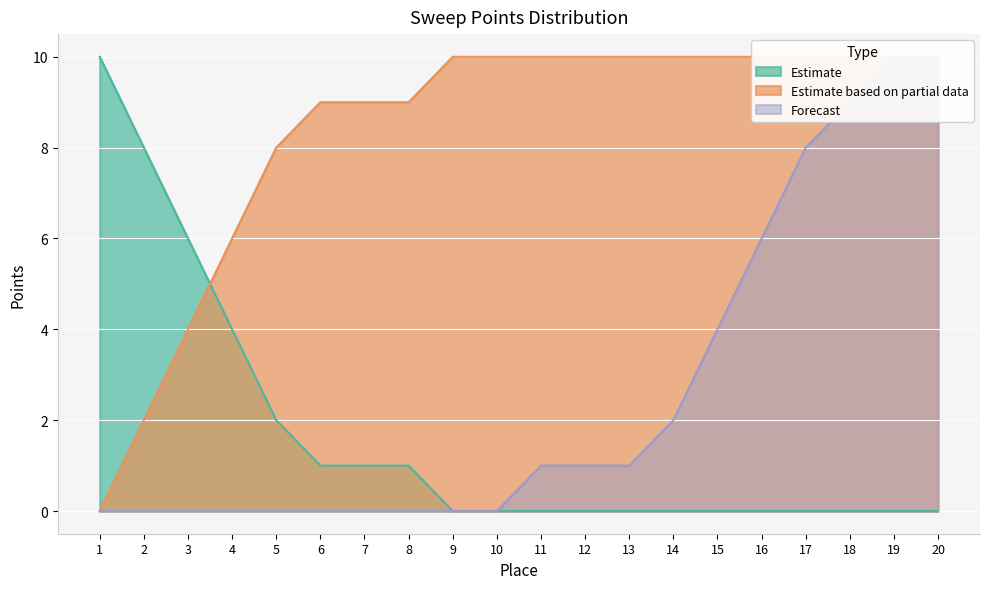

What is the sum of all Forecast values?

52